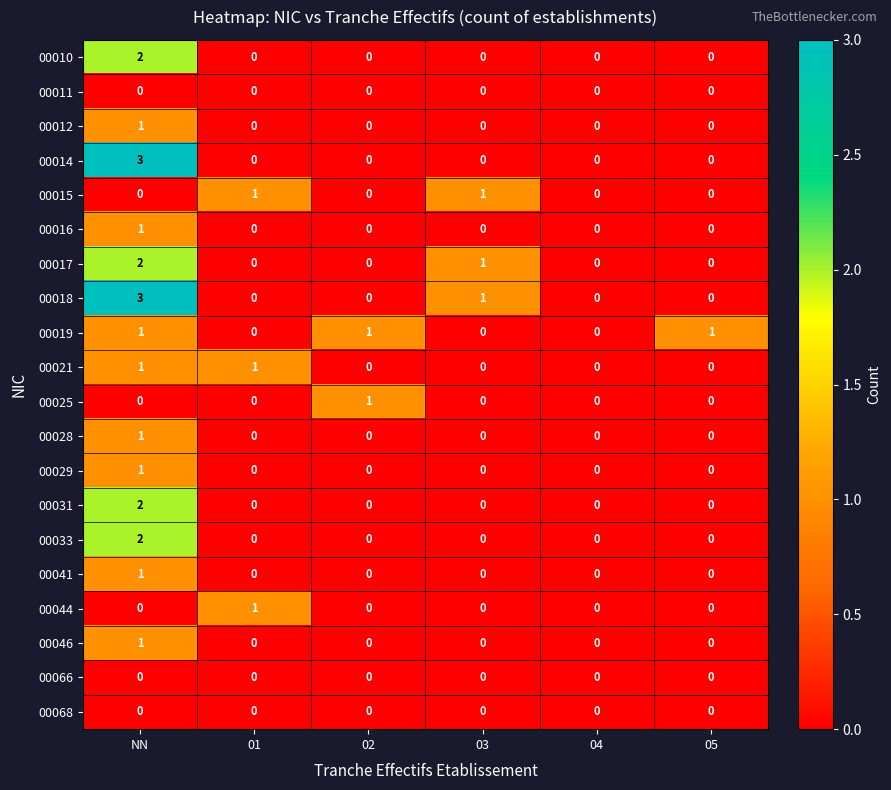

Between NN and 03, which series saw the biggest shift?

00014